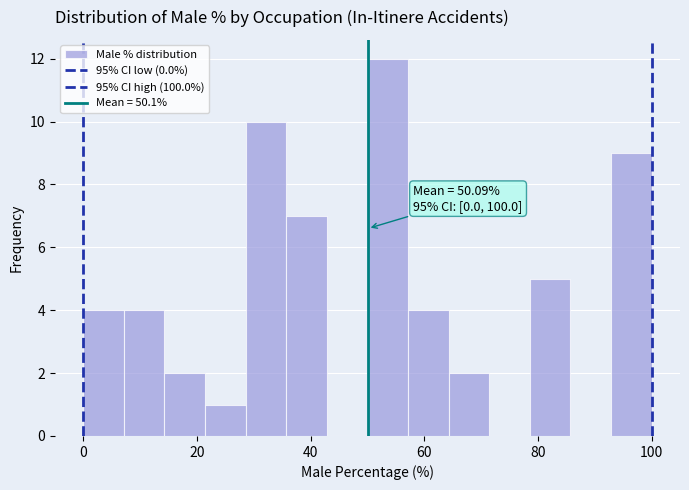

Read against the x-axis, roughly where is the centre of the tallest bar?

54